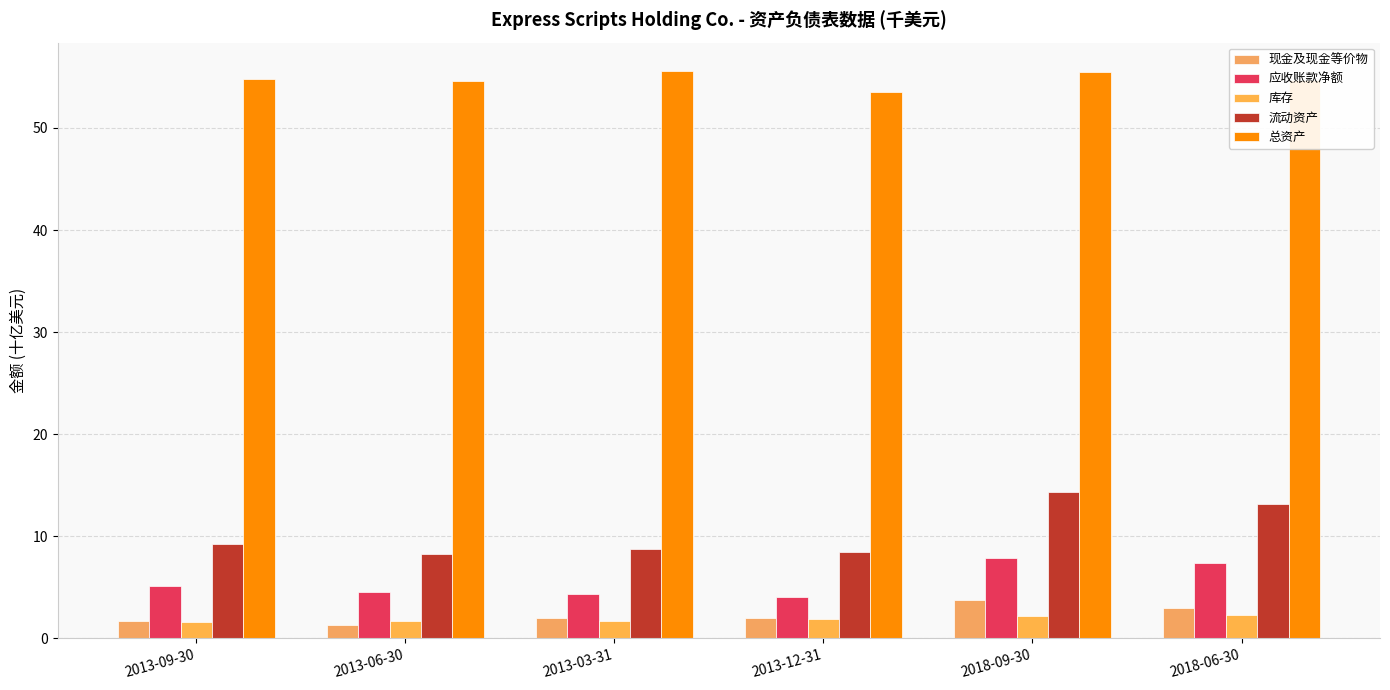

What is the label of the 3rd bar from the left?

2013-03-31